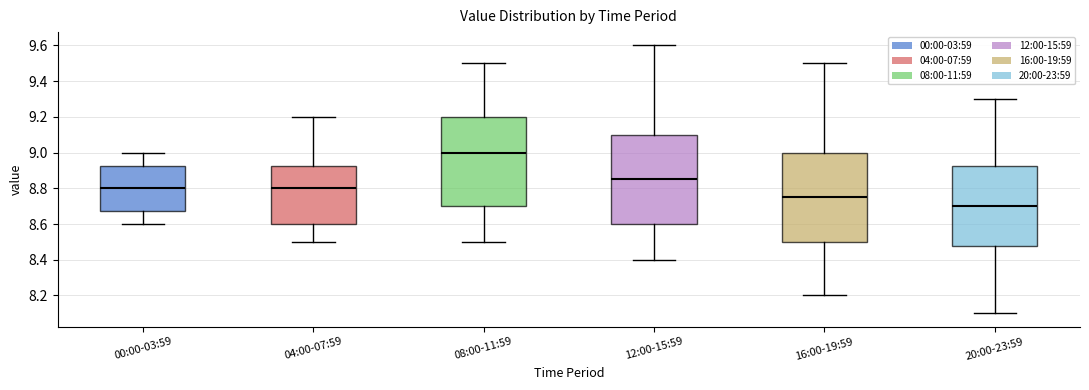

Reading left to right, transcribe this box plot: for each box, give where its median line is, the range the box spans, and where its two whiskers end, as read against the y-axis. The values are not printed on the chart, so give them approximately, as read against the axis.

00:00-03:59: median 8.80, box 8.68 to 8.92, whiskers 8.60 to 9.00
04:00-07:59: median 8.80, box 8.60 to 8.92, whiskers 8.50 to 9.20
08:00-11:59: median 9.00, box 8.70 to 9.20, whiskers 8.50 to 9.50
12:00-15:59: median 8.86, box 8.60 to 9.10, whiskers 8.40 to 9.60
16:00-19:59: median 8.76, box 8.50 to 9.00, whiskers 8.20 to 9.50
20:00-23:59: median 8.70, box 8.48 to 8.92, whiskers 8.10 to 9.30